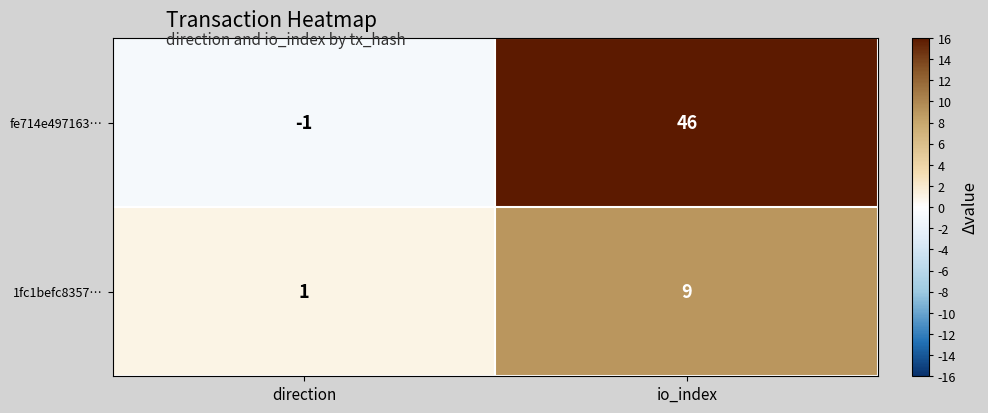

What is the sum of the 1fc1befc8357… values at direction and io_index?

10